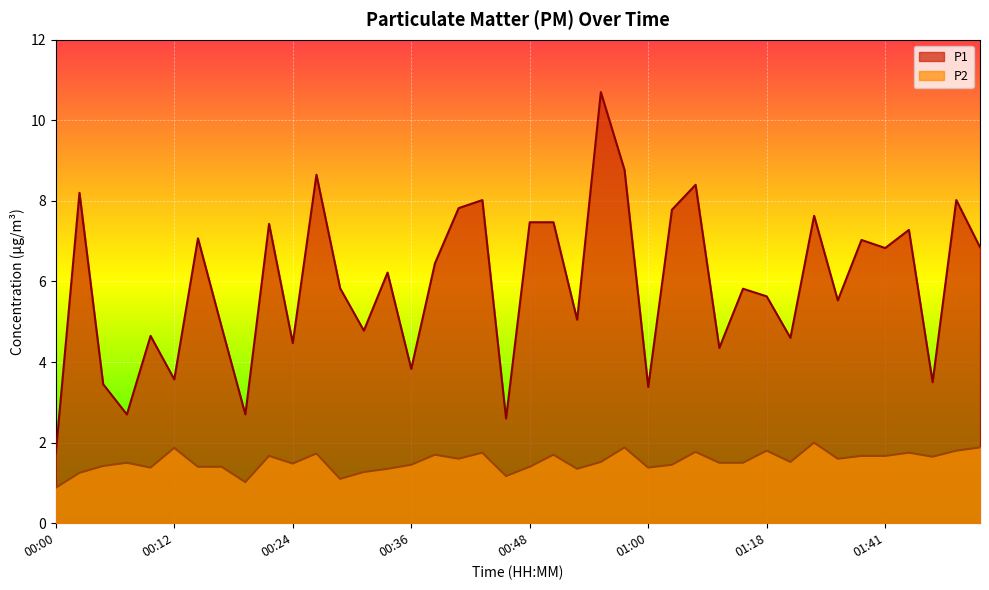

What is the spread (max minus min) of values at 00:34?

4.9